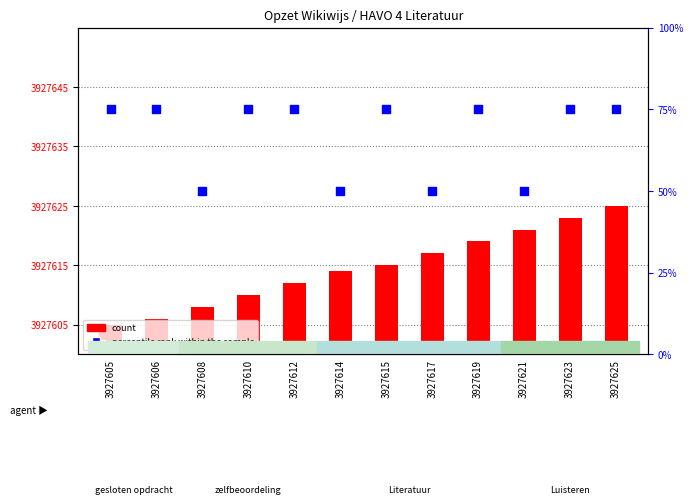

At which category is the sum across all series the highest?

3927625